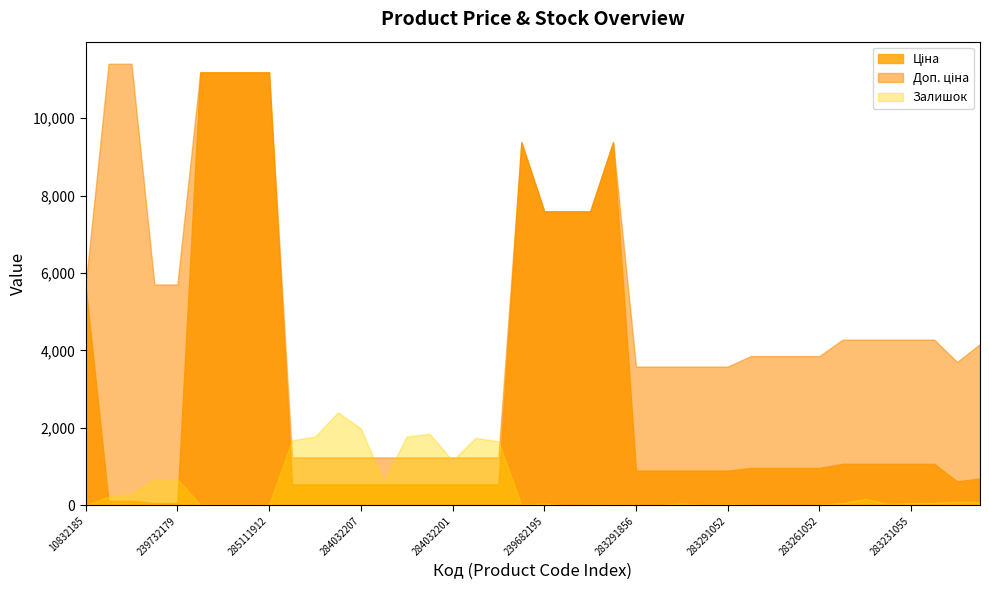

How many intersections are there between Доп. ціна and Залишок?

6